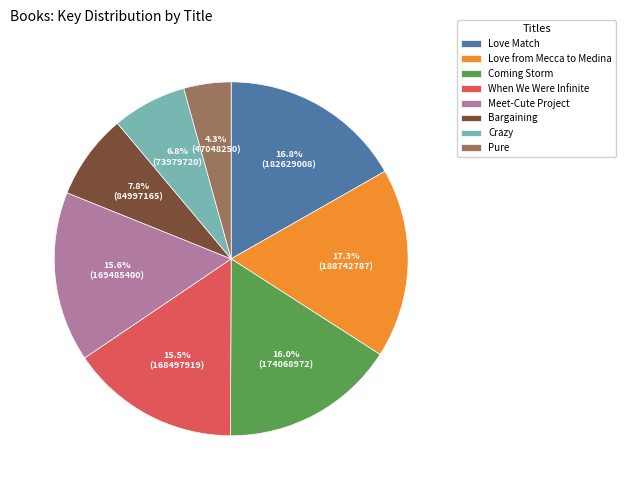

How many segments does this pie chart have?

8